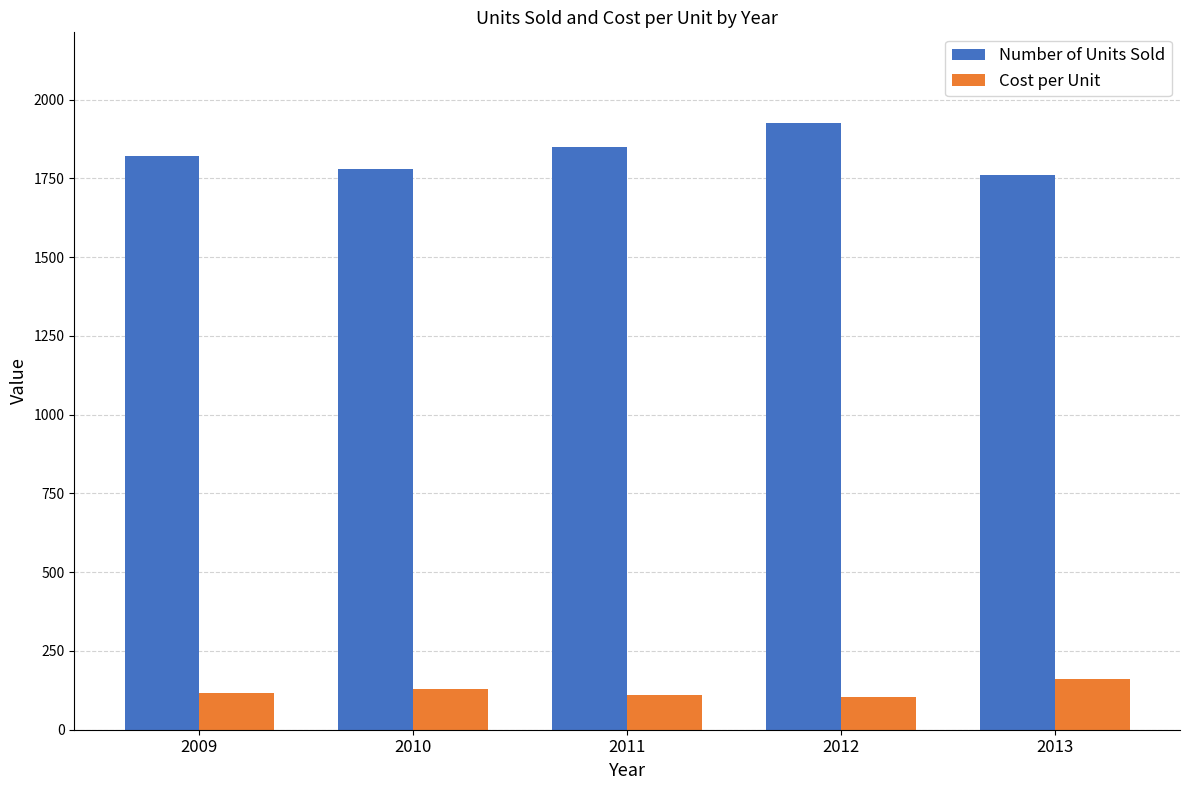

What is the total value across all series at 2009?

1938